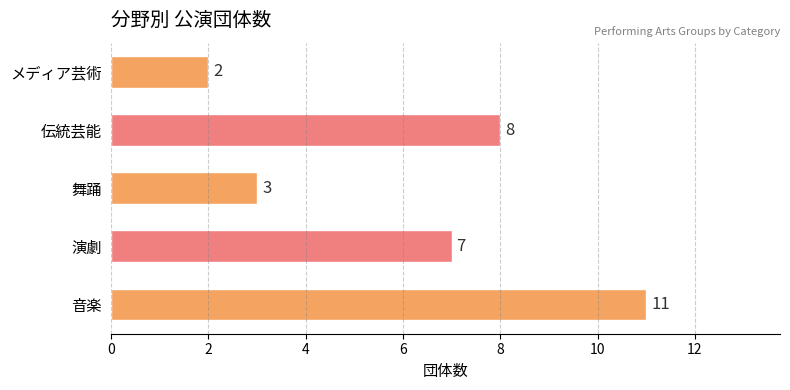

List the labels in order of value, smallest first.

メディア芸術, 舞踊, 演劇, 伝統芸能, 音楽